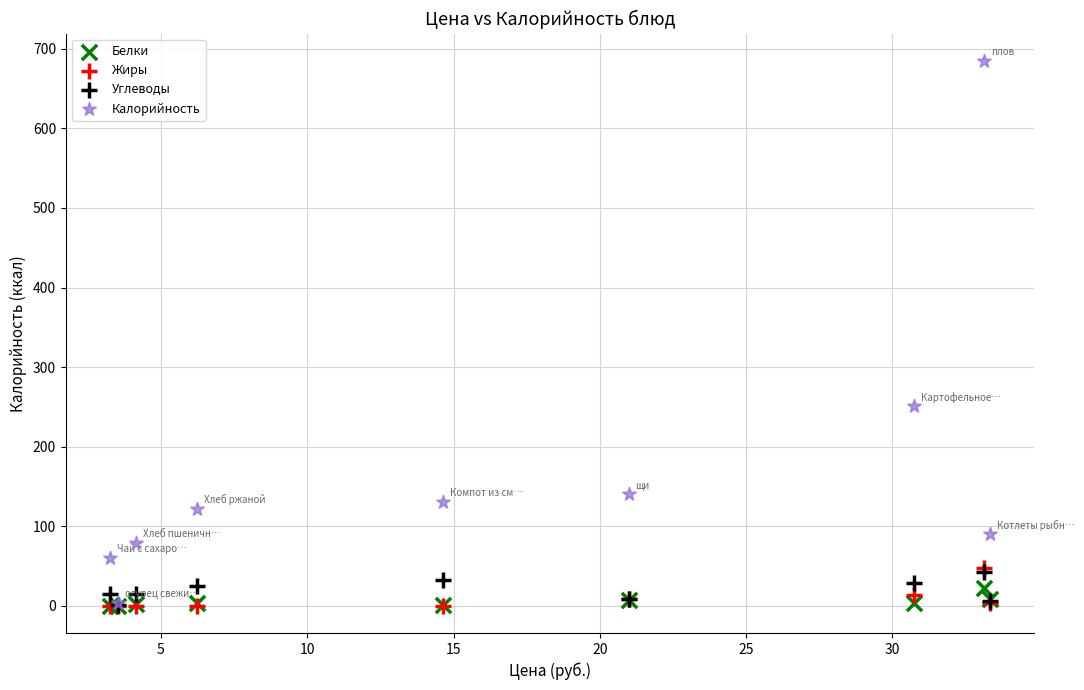

Across all series, what Y value is closest to 342?

251